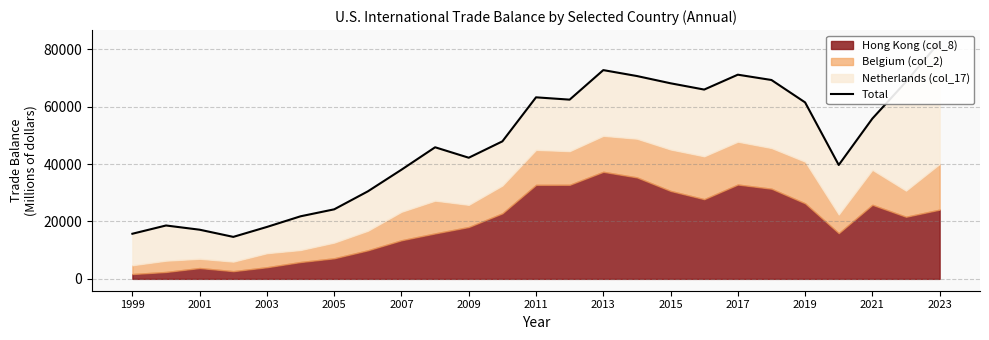

Does the chart display data point markers on the line(s)?

No